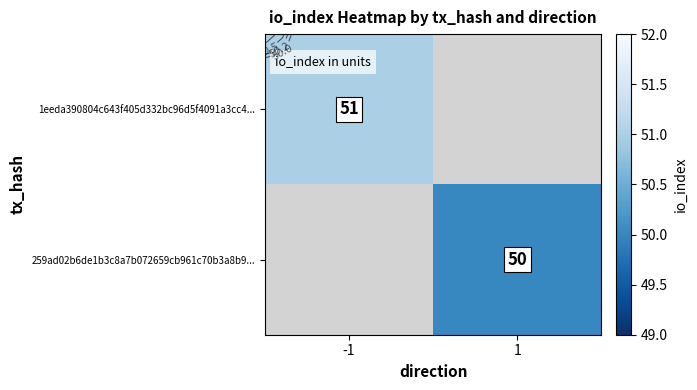

At how many categories does at least one series exceed 50?

1